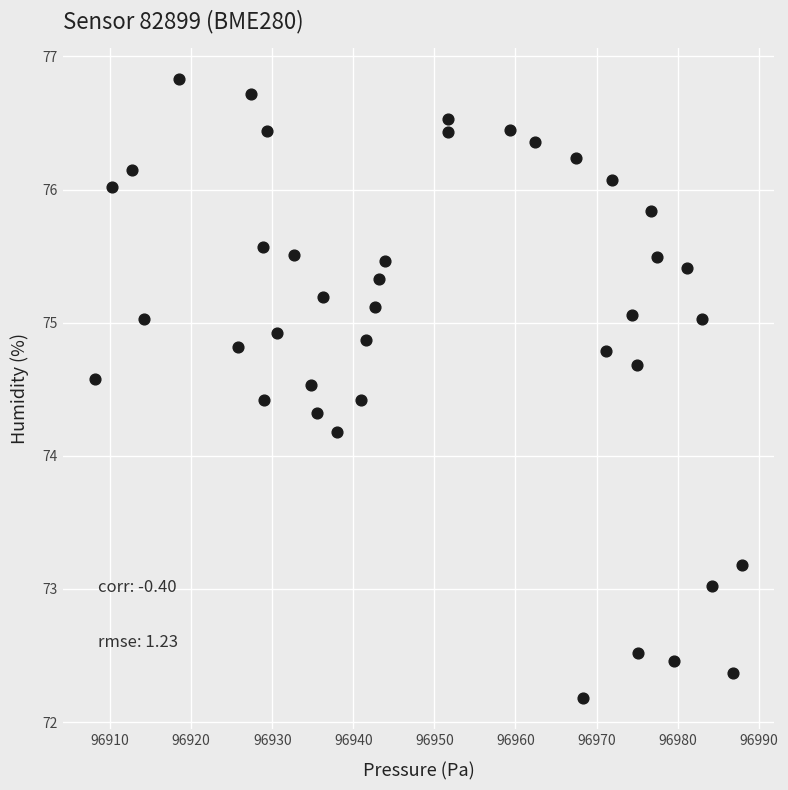

What Y value in the scatter plot is closest to 74?

74.2